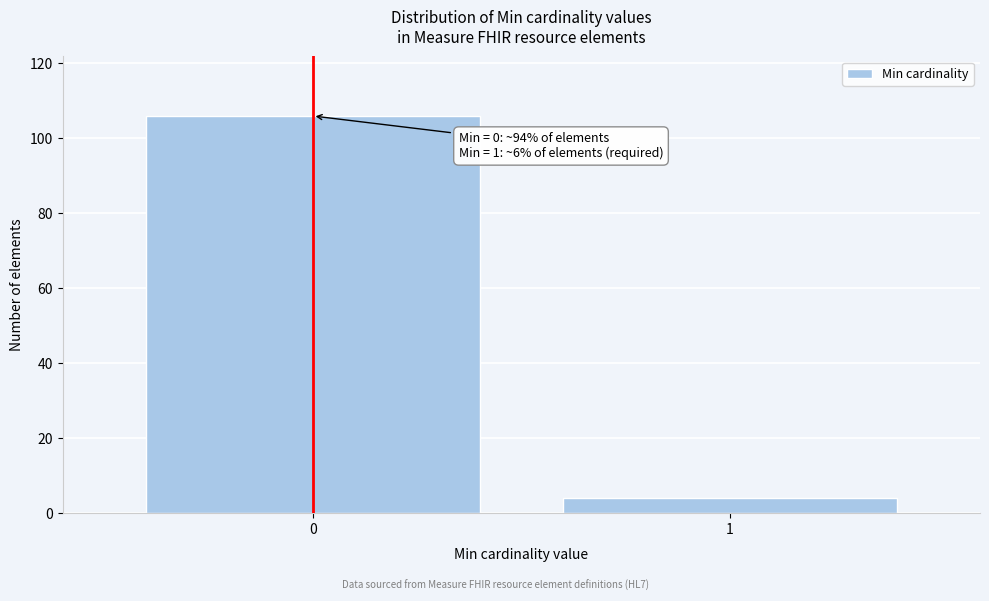

Reading left to right, what are all the values shown in this chart?

0=106	1=4